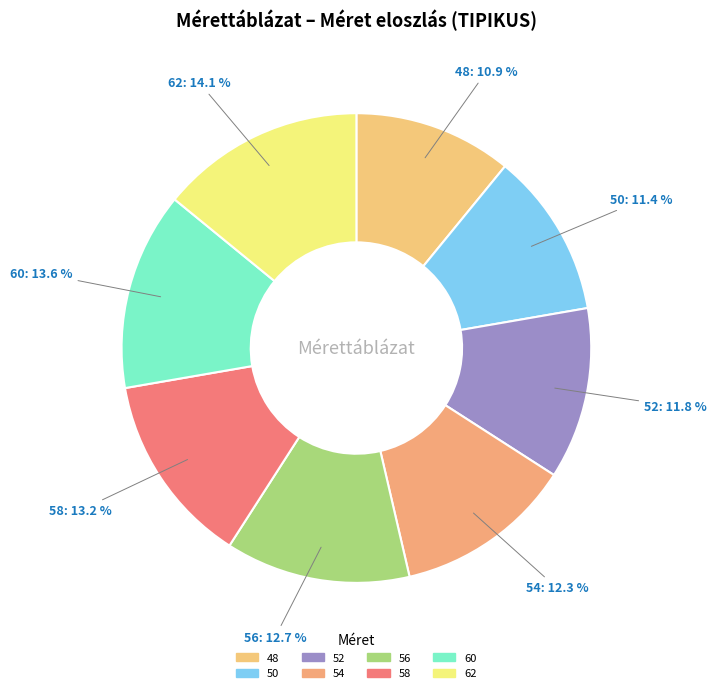

To the nearest percent, what percentage of the pie is 52?

12%